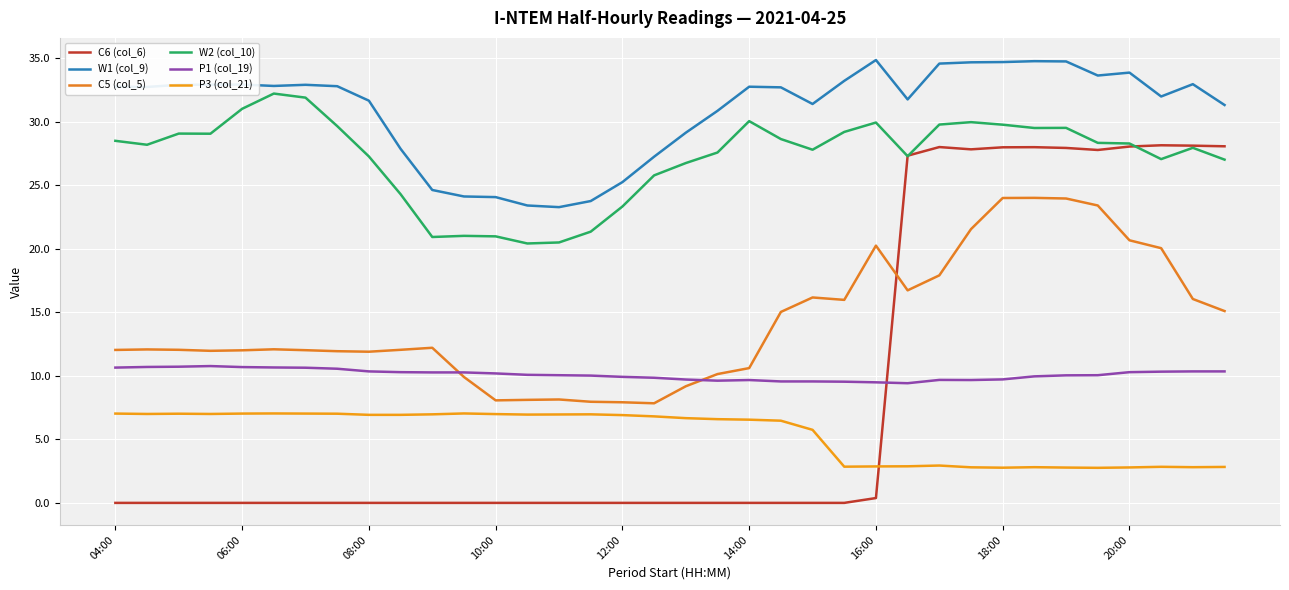

How many values in the P3 (col_21) series exceed 6?

22